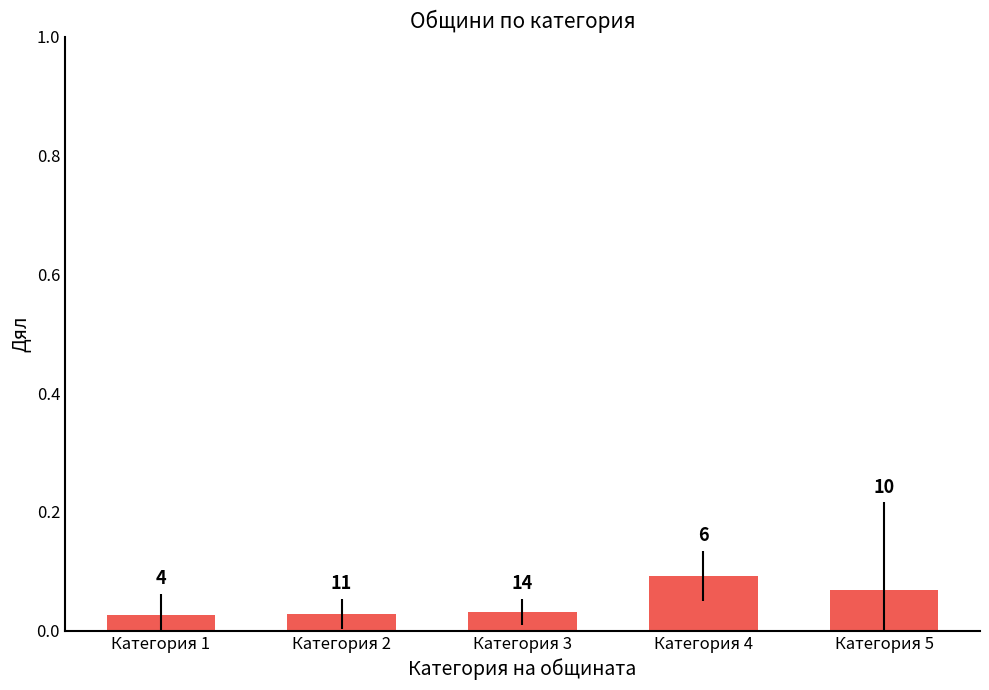

Are the bars grouped side by side (vs. stacked)?

No